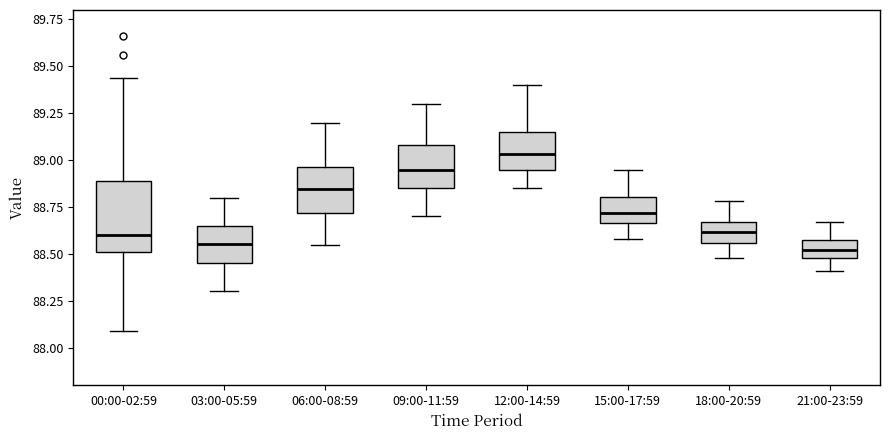

Where does the upper whisker of the box for 03:00-05:59 end on the y-axis? The values are not printed on the chart, so give them approximately, as read against the axis.

88.80